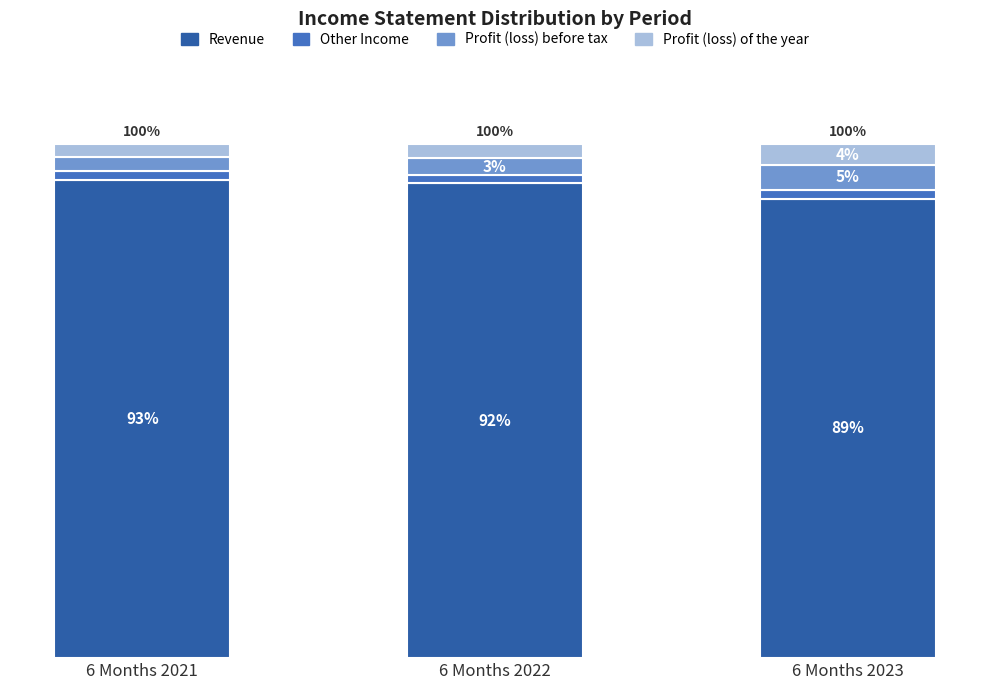

What is the total value across all series at 6 Months 2021?

100.0